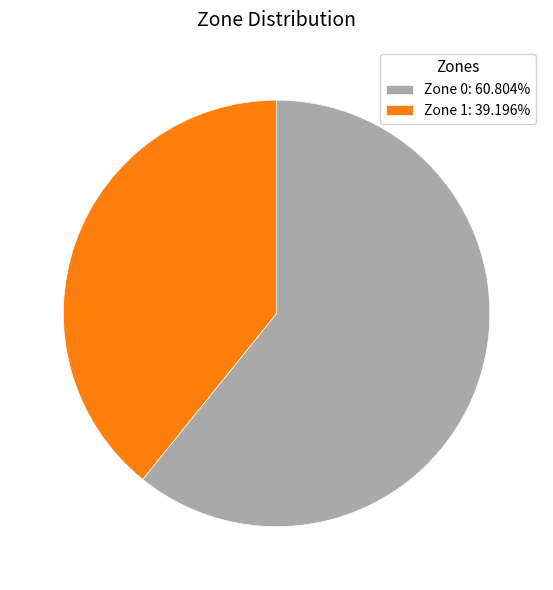

Which category has the biggest portion of the pie?

Zone 0